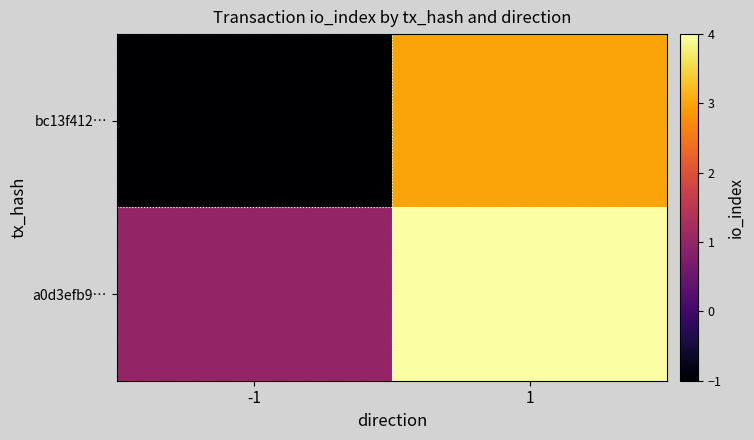

What is the spread (max minus min) of values at 1?

1